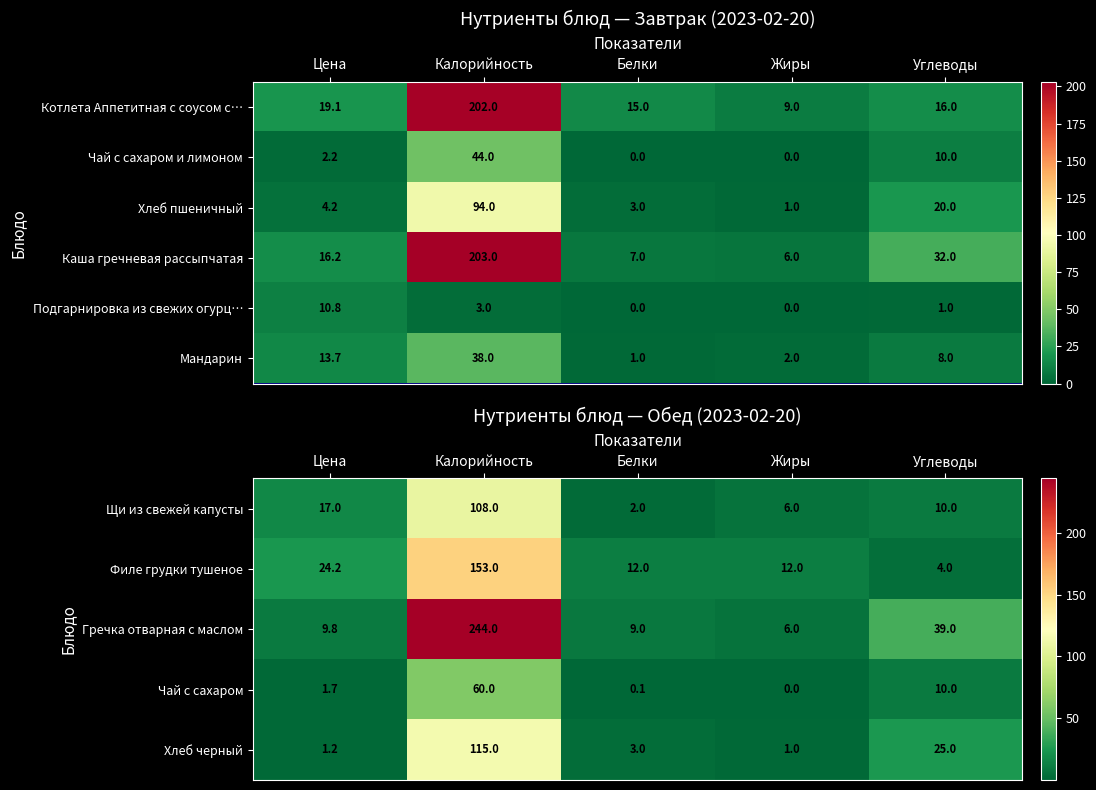

What is the minimum value for Котлета Аппетитная с соусом с…?

9.0